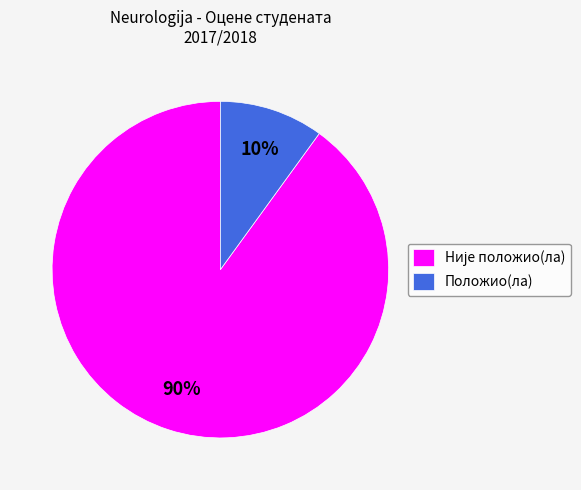

Is there any slice that represents more than half of the pie?

Yes